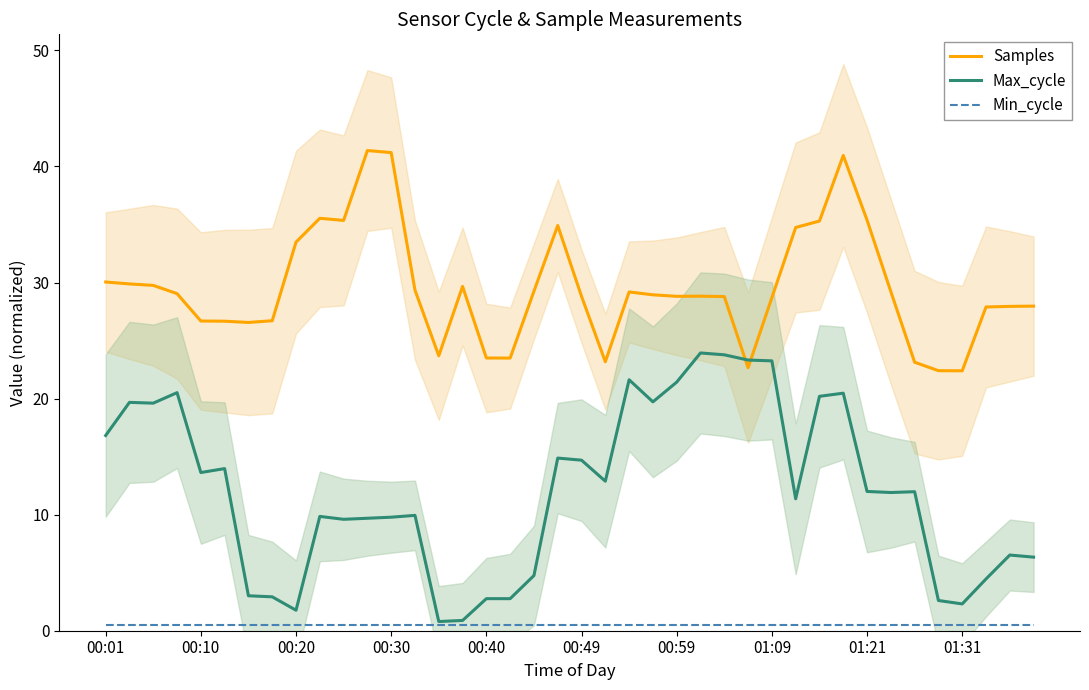

The value of Min_cycle at 26 is 0.3. True or false?

False